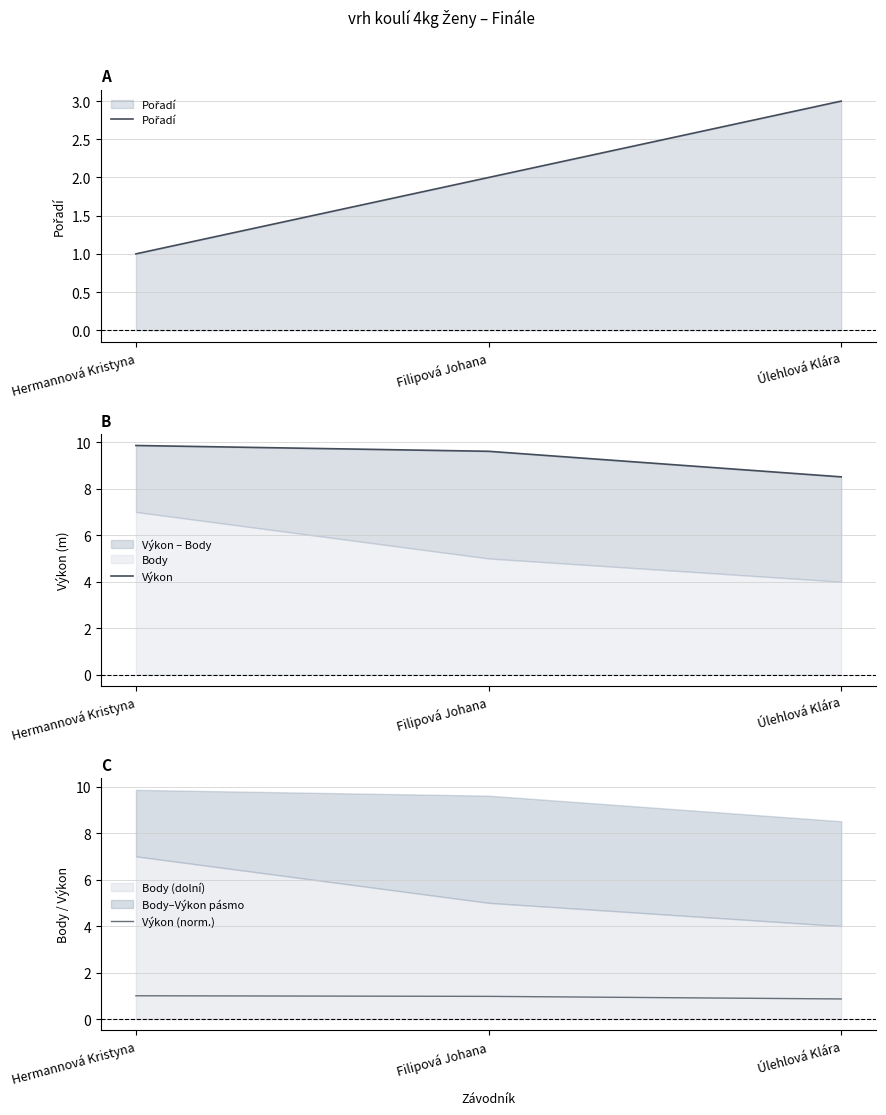

Which category has the highest value across all series?

Hermannová Kristyna